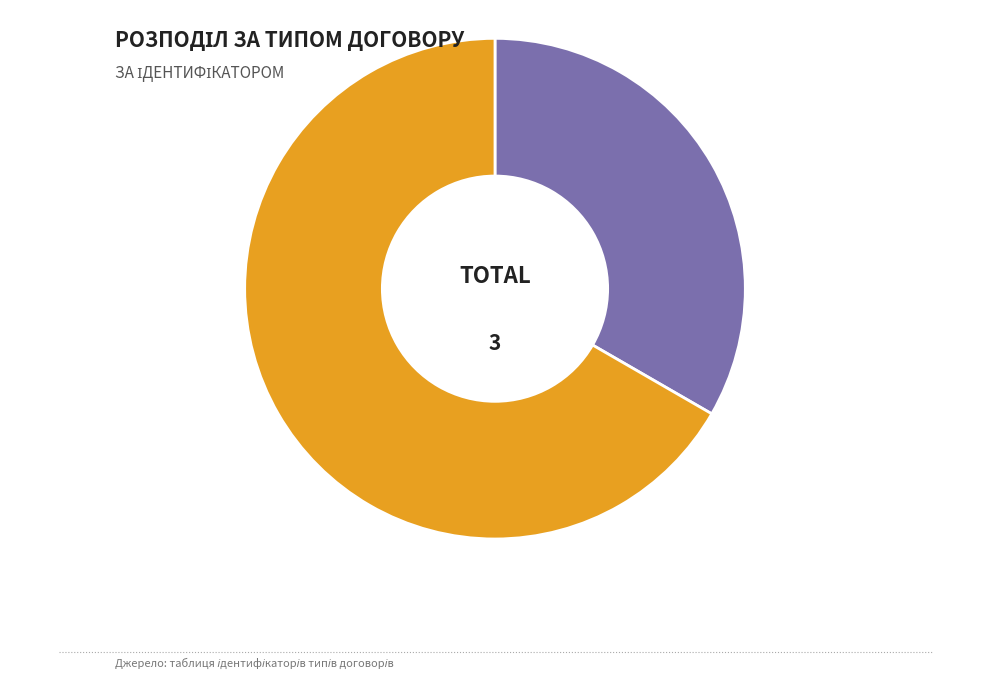

Does any single category account for the majority?

Yes